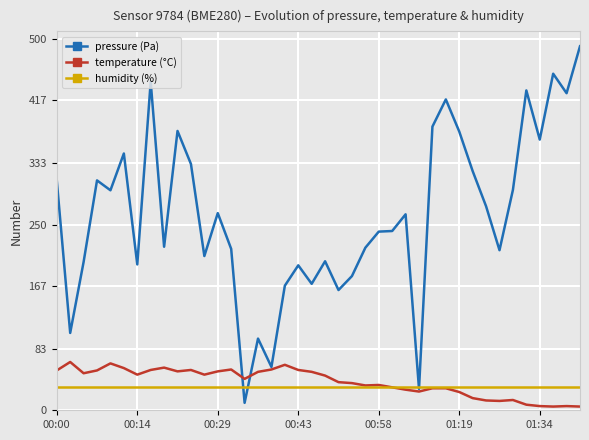

Which series has the largest range (max minus min)?

pressure (Pa)